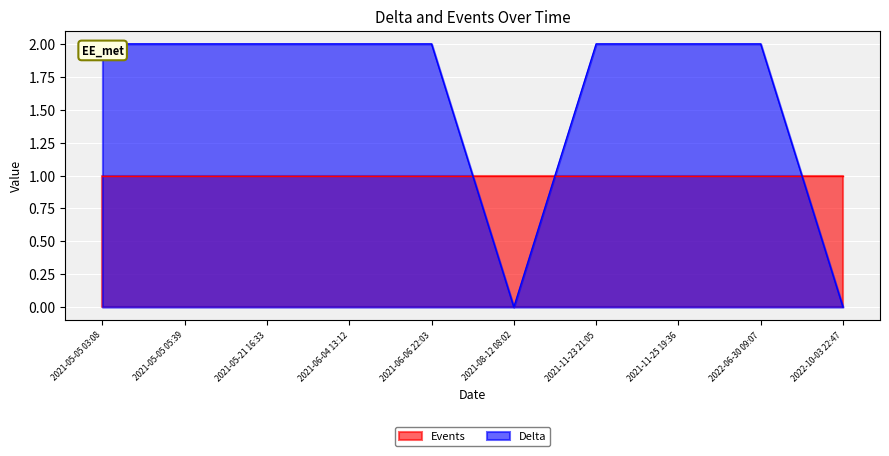

What is the average value?

2